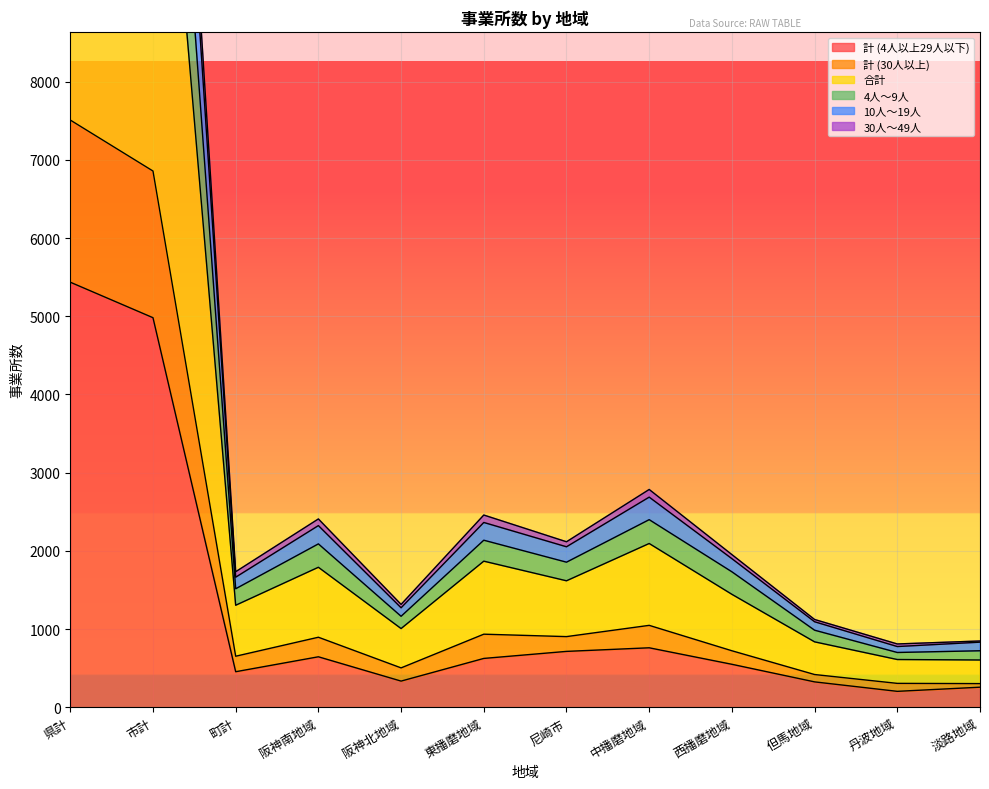

Is it true that 計 (4人以上29人以下) equals 203 at 丹波地域?

True